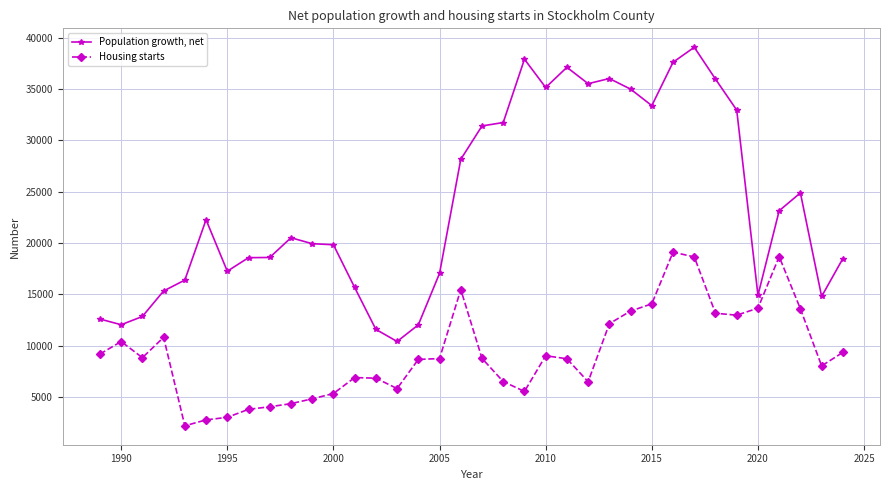

What is the average value of the Housing starts series?

9268